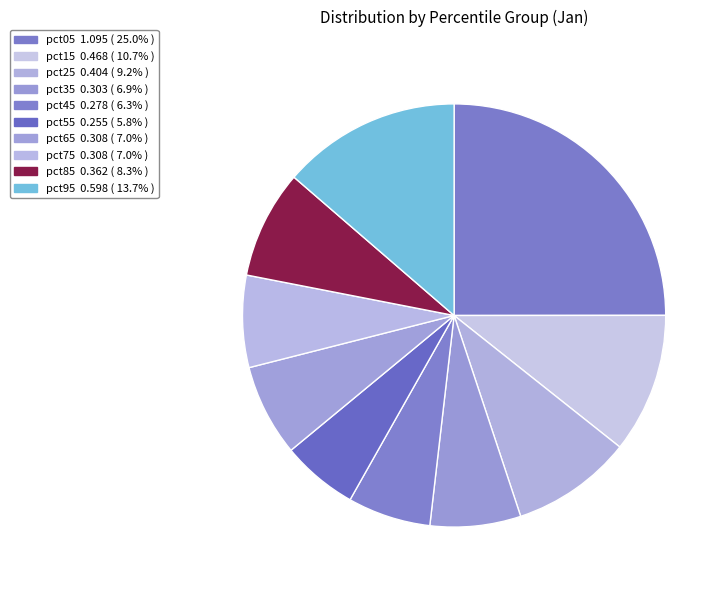

How many slices are in this pie chart?

10